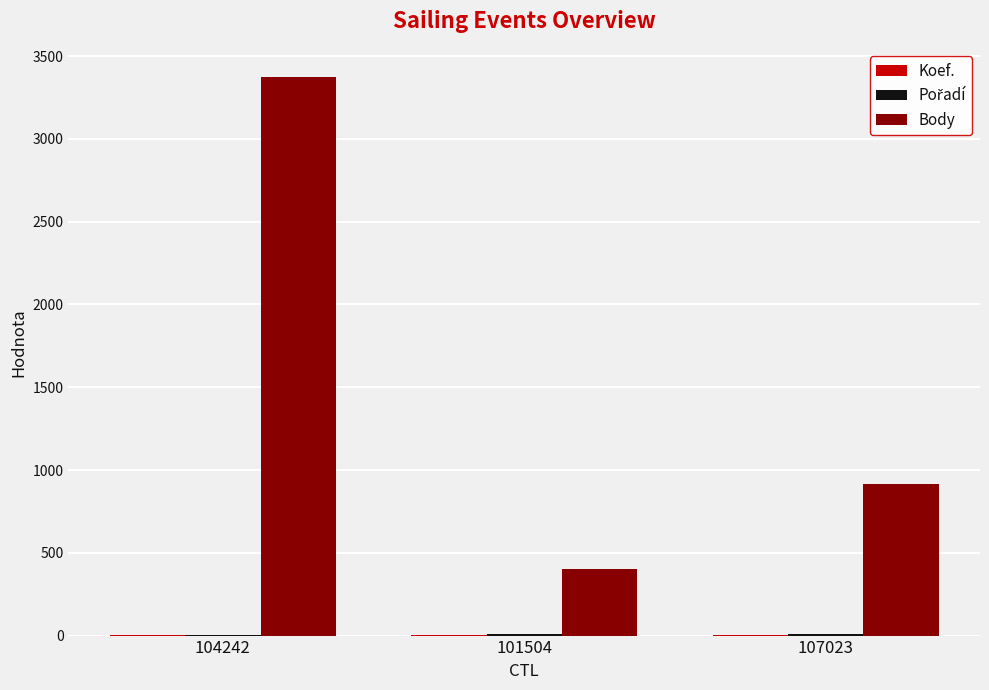

What is the sum of all Body values?

4692